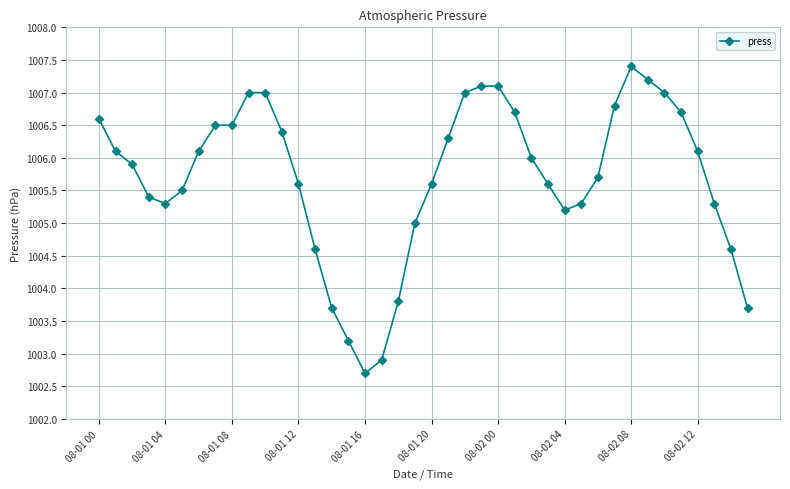

What is the value of the 16th point from the left?

1003.2